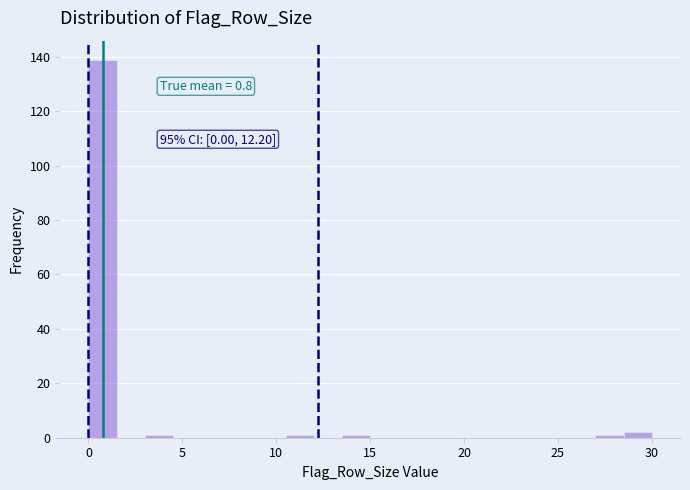

Read against the x-axis, roughly where is the centre of the tallest bar?

1.0